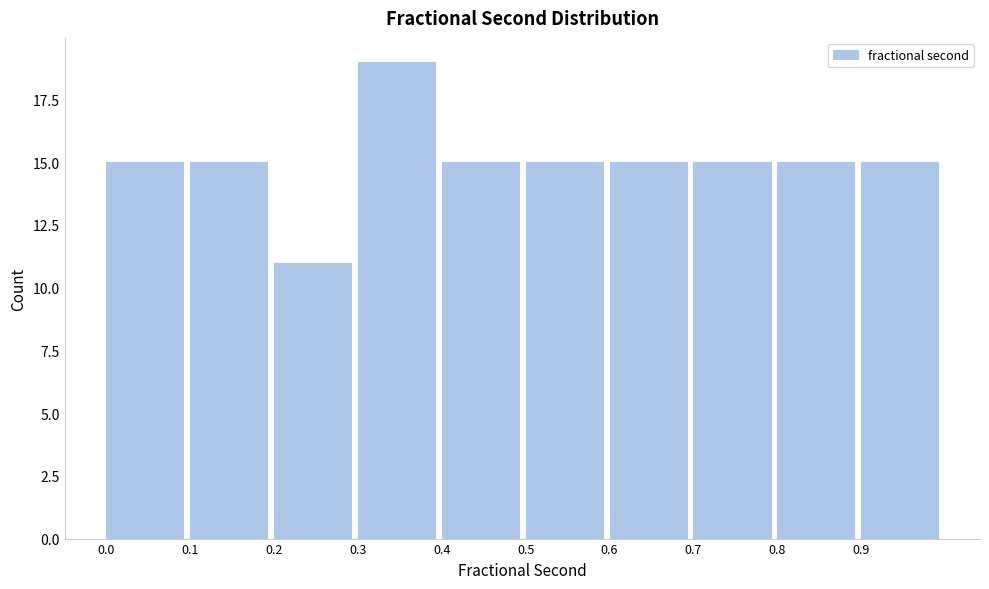

What is the height of the bar covering 0.2 to 0.3 on the x-axis? The values are not printed on the chart, so give them approximately, as read against the axis.

11